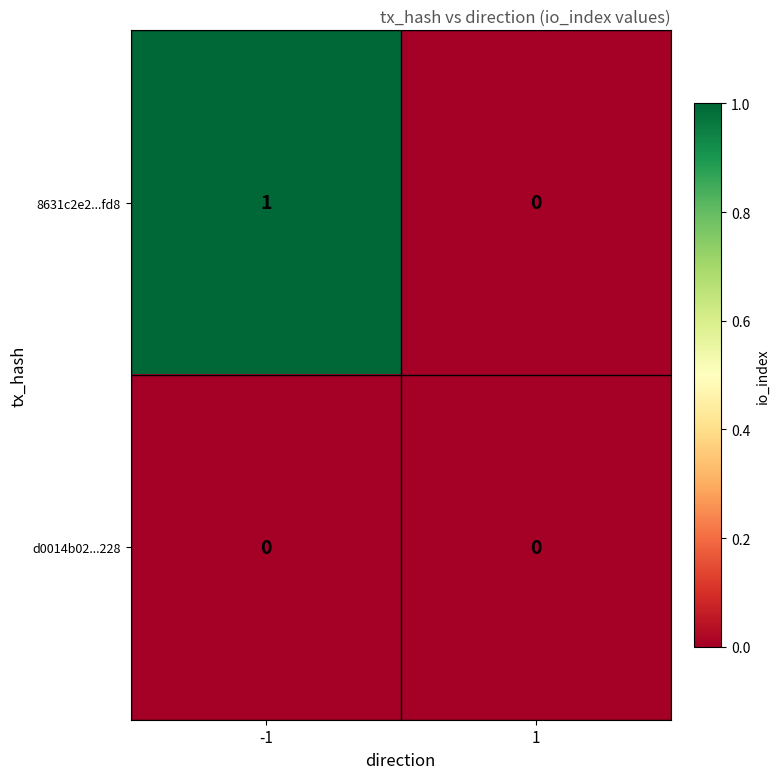

Is the value of d0014b02...228 at 1 greater than the value of 8631c2e2...fd8 at -1?

No